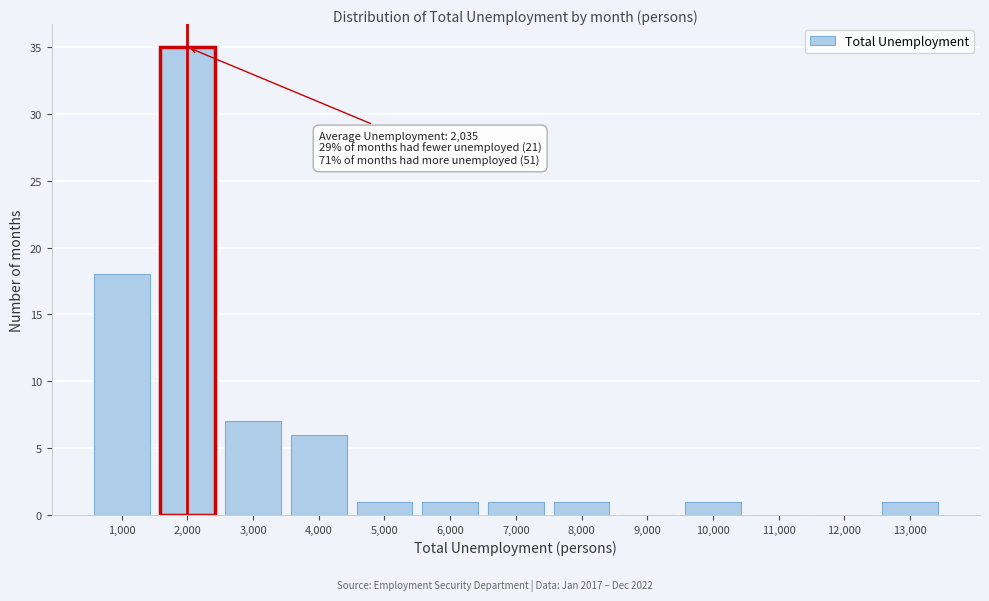

Reading right to left, list all the values displayed in this chart.

13,000=1	12,000=0	11,000=0	10,000=1	9,000=0	8,000=1	7,000=1	6,000=1	5,000=1	4,000=6	3,000=7	2,000=35	1,000=18